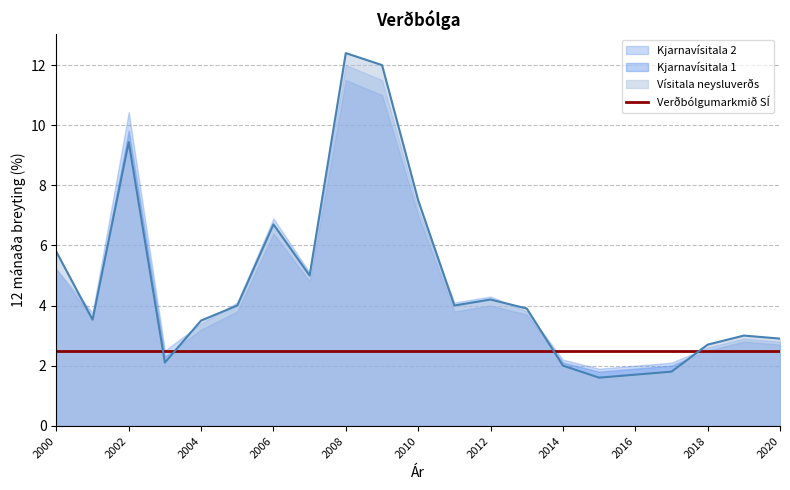

What are all the series names shown in the legend?

Vísitala neysluverðs, Kjarnavísitala 1, Kjarnavísitala 2, Verðbólgumarkmið SÍ